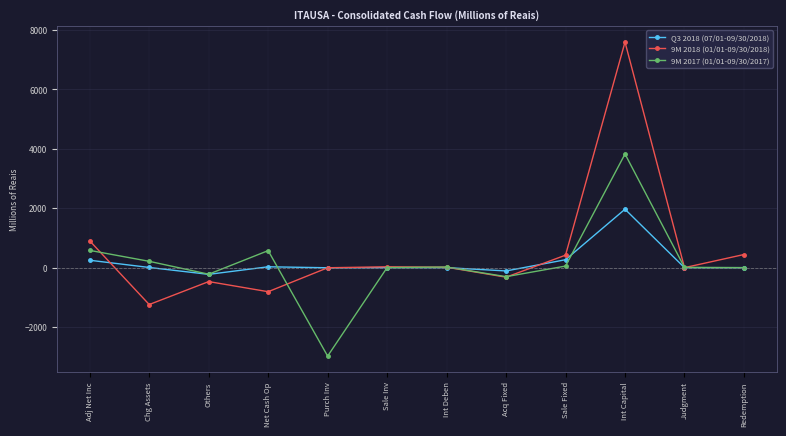

What is the label of the 4th point from the right?

Sale Fixed